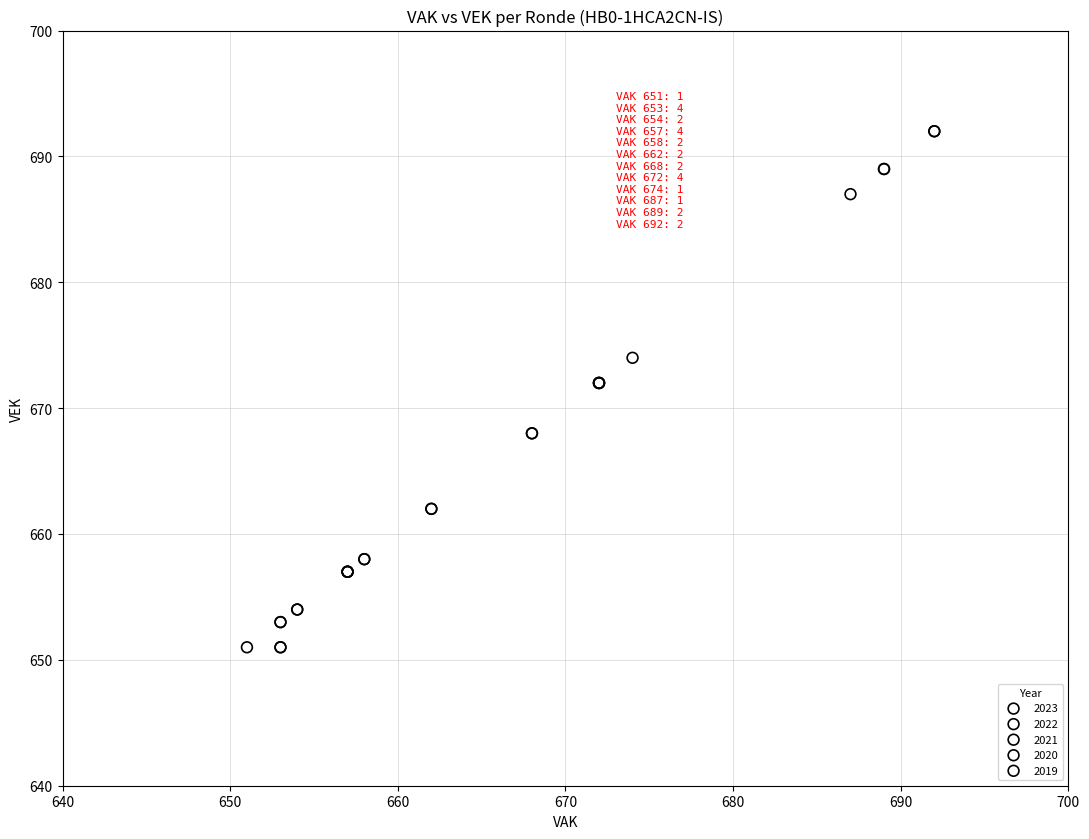

Which series contains the lowest Y value?

2021